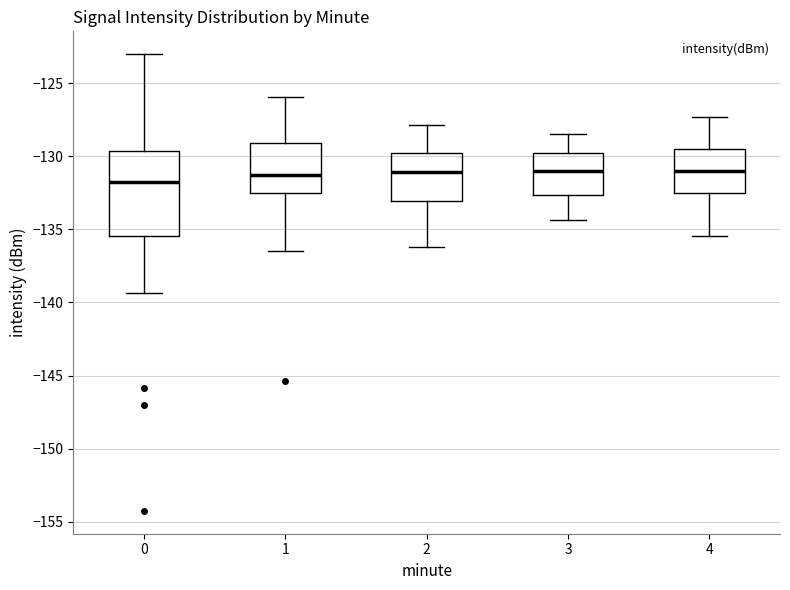

Which box is the tallest, from its lower edge to its upper edge?

0